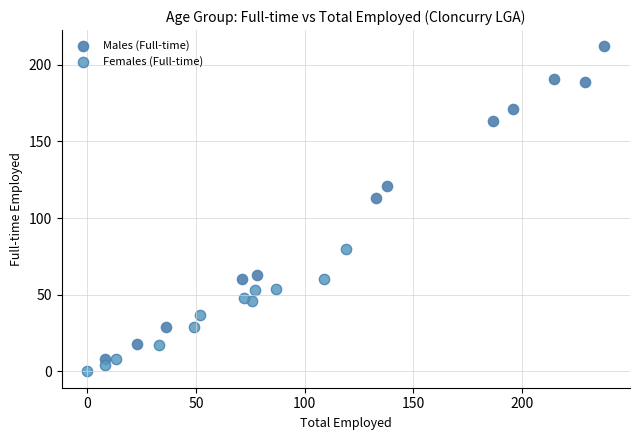

Which series has the widest spread of Y values?

Males (Full-time)